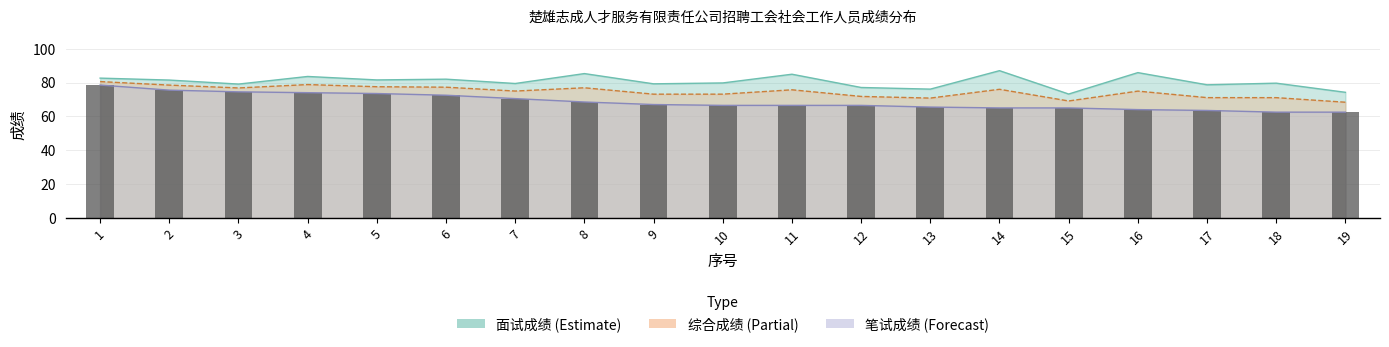

What is the spread (max minus min) of values at 7?

8.9